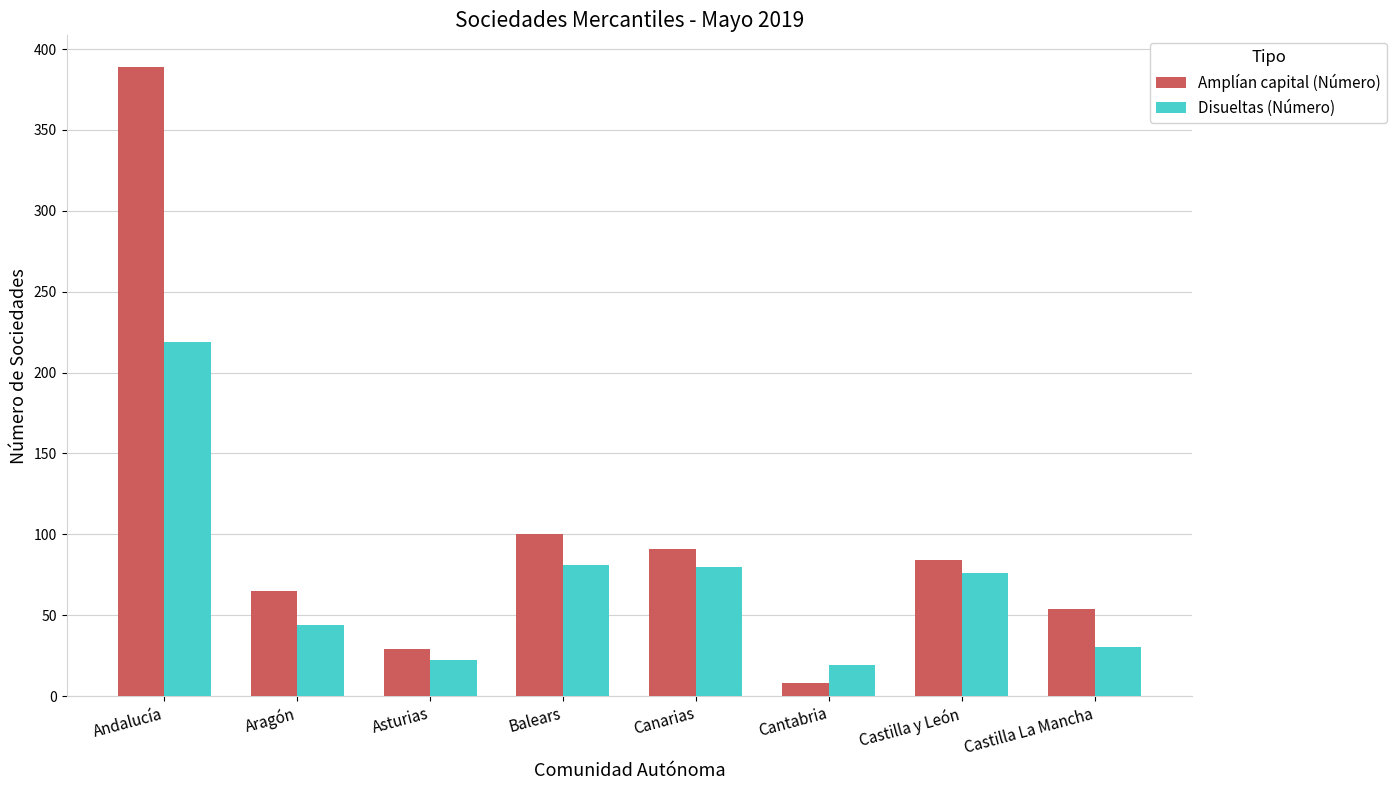

What is the difference between the maximum and minimum values in the Disueltas (Número) series?

200